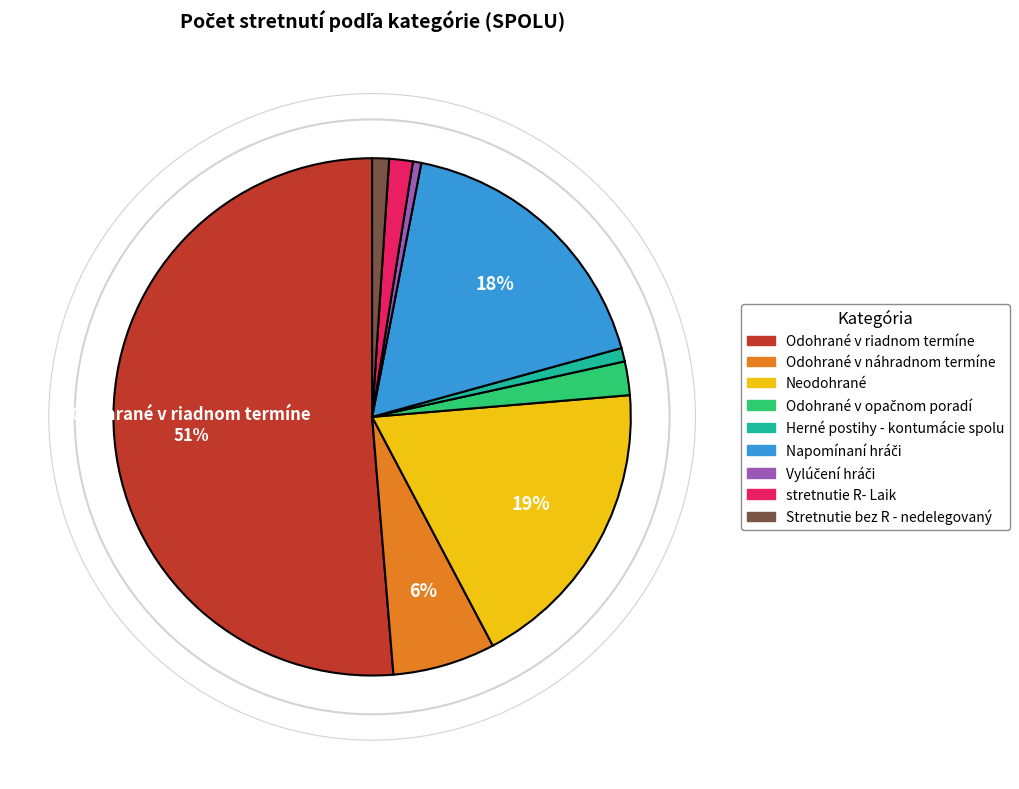

Is there a majority slice in this chart?

Yes